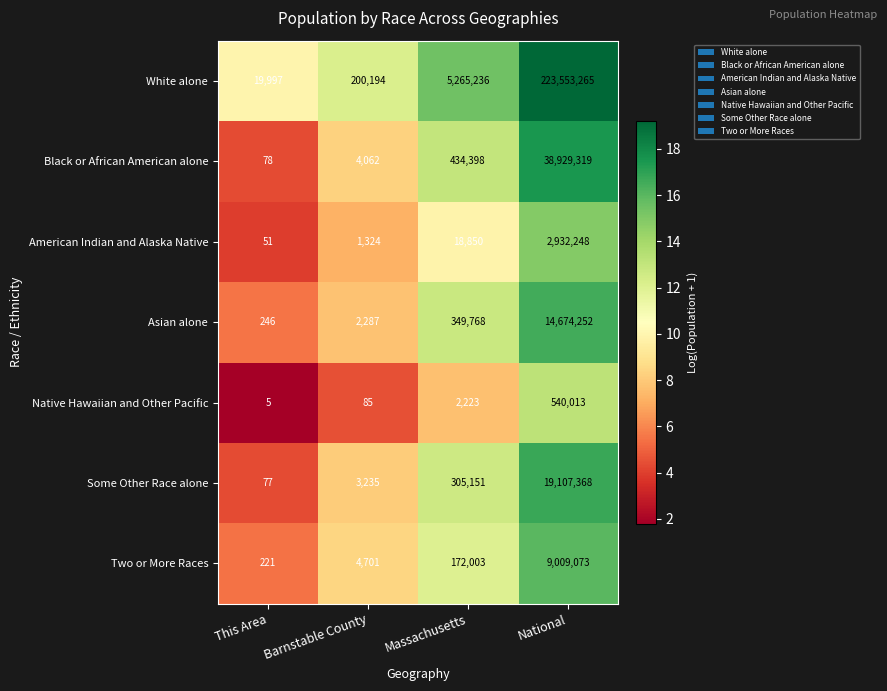

Reading left to right, transcribe all the data shown in this chart.

White alone: 19997	200194	5265236	223553265
Black or African American alone: 78	4062	434398	38929319
American Indian and Alaska Native: 51	1324	18850	2932248
Asian alone: 246	2287	349768	14674252
Native Hawaiian and Other Pacific: 5	85	2223	540013
Some Other Race alone: 77	3235	305151	19107368
Two or More Races: 221	4701	172003	9009073